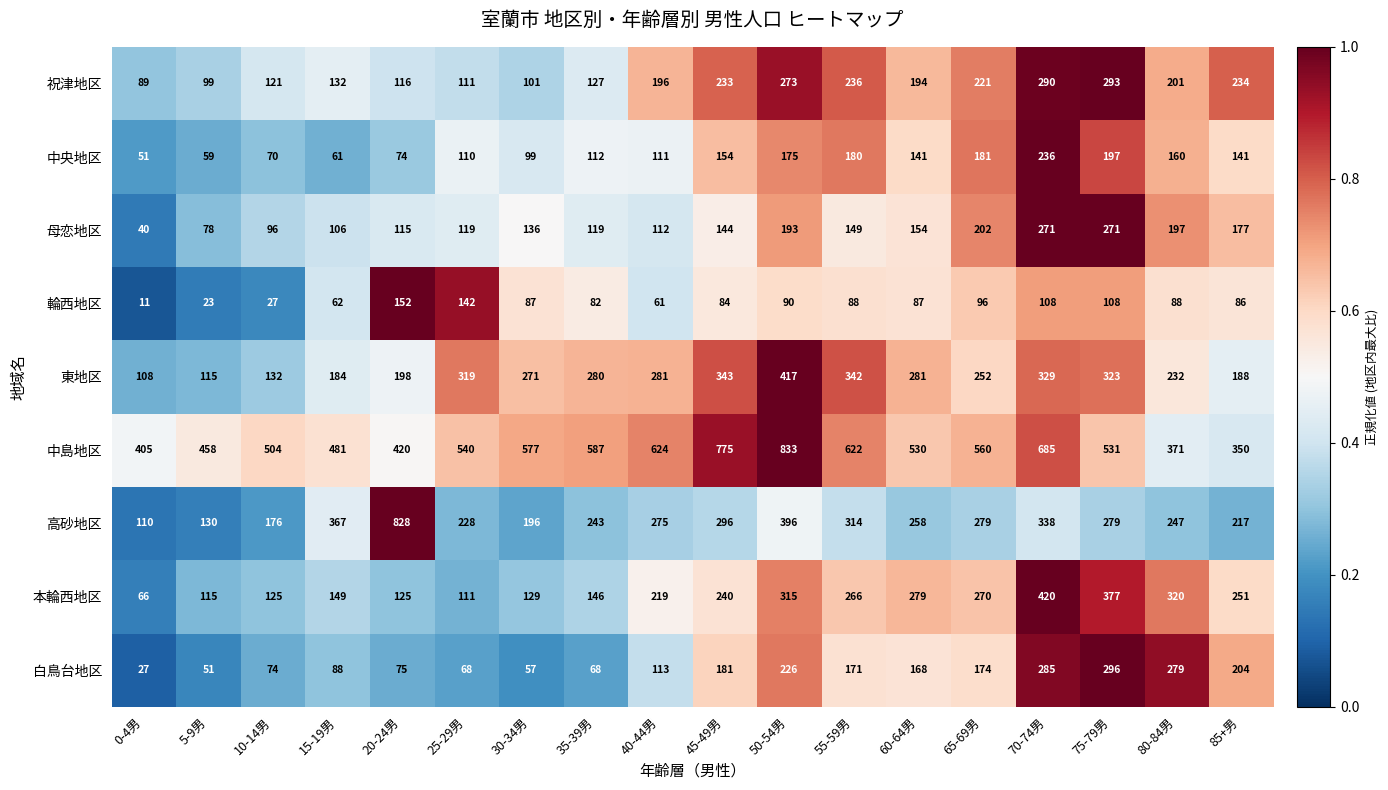

At which category does the chart reach its minimum across all series?

0-4男